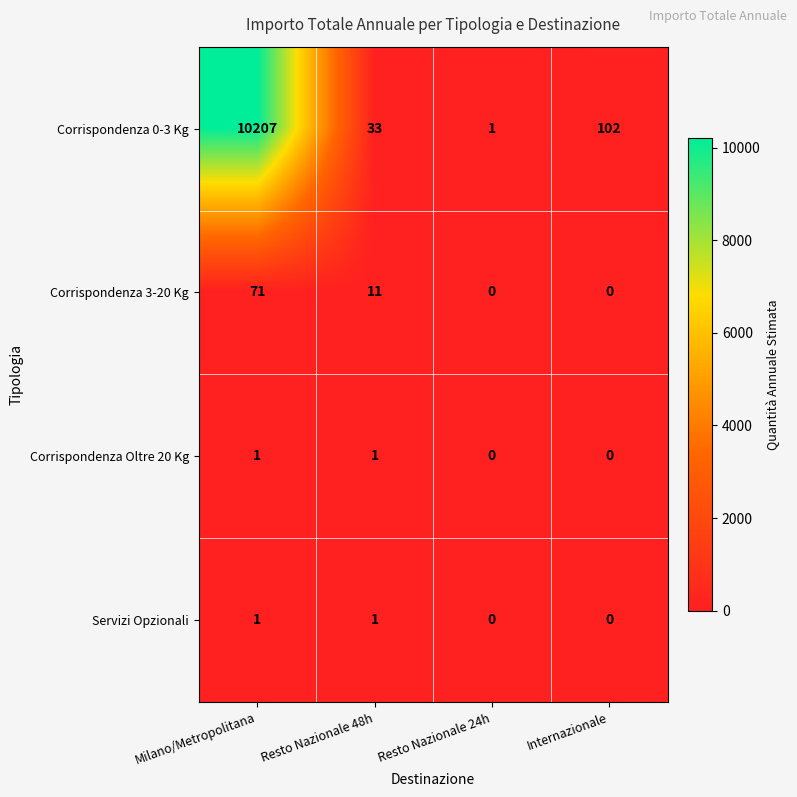

How many data points in Corrispondenza Oltre 20 Kg are less than 1?

2